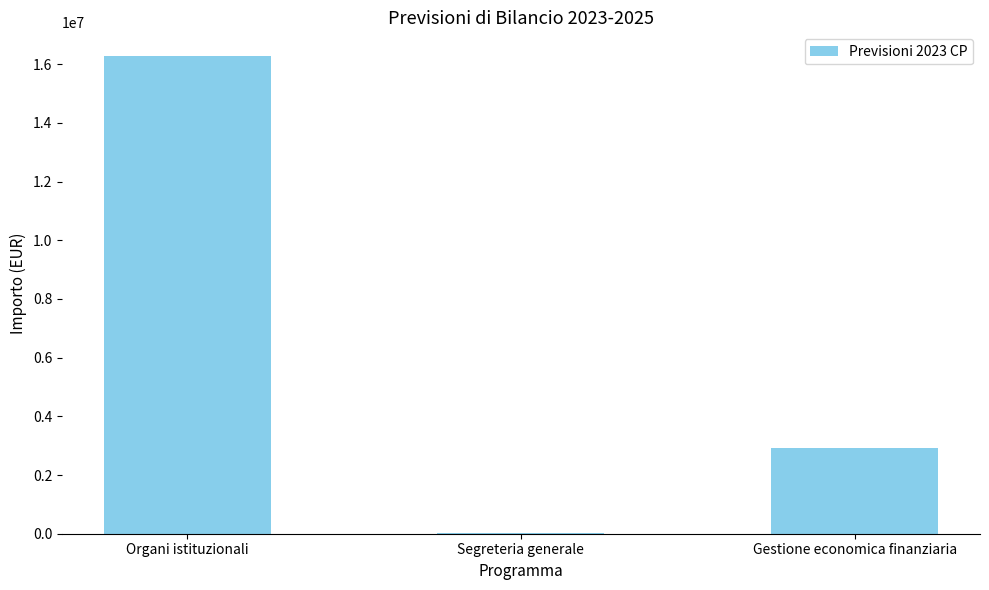

Reading left to right, list all the values displayed in this chart.

16273629.7	33060.0	2916829.7